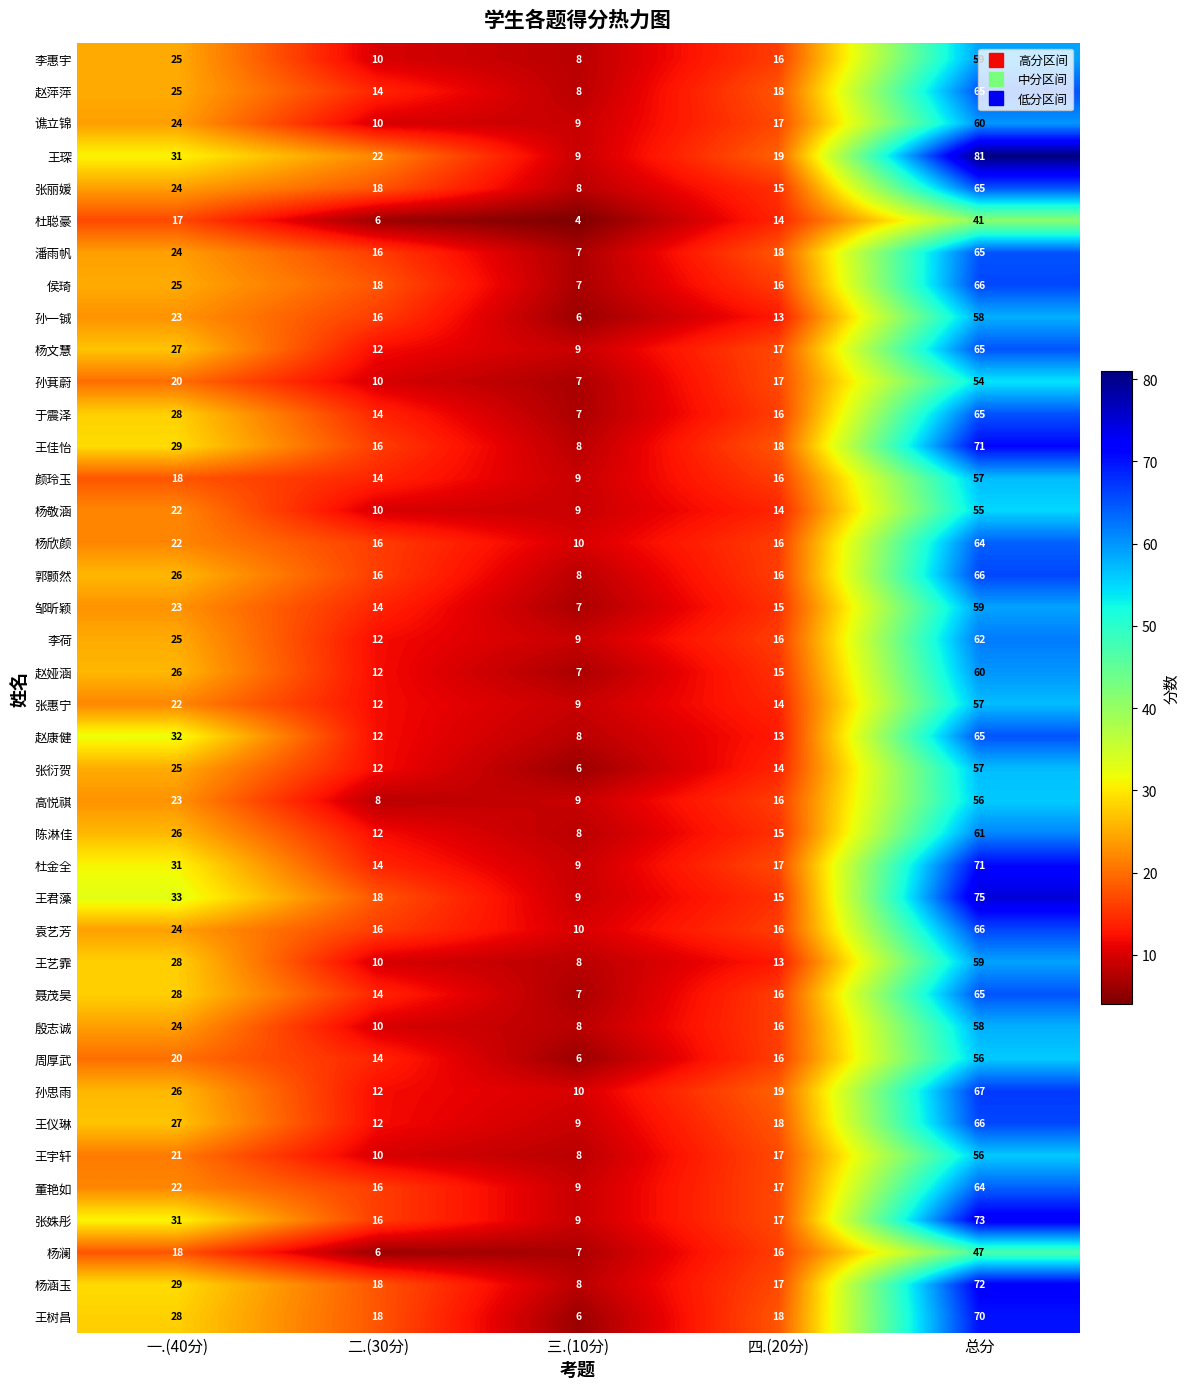

Count the number of categories in the chart.

5